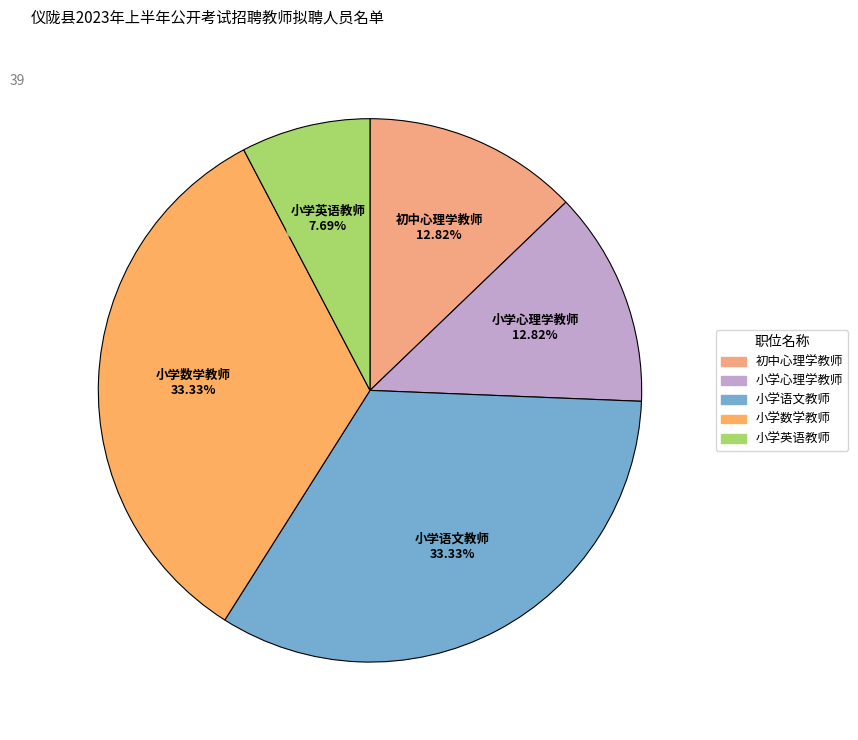

The 小学英语教师 slice represents 8% of the pie. True or false?

True